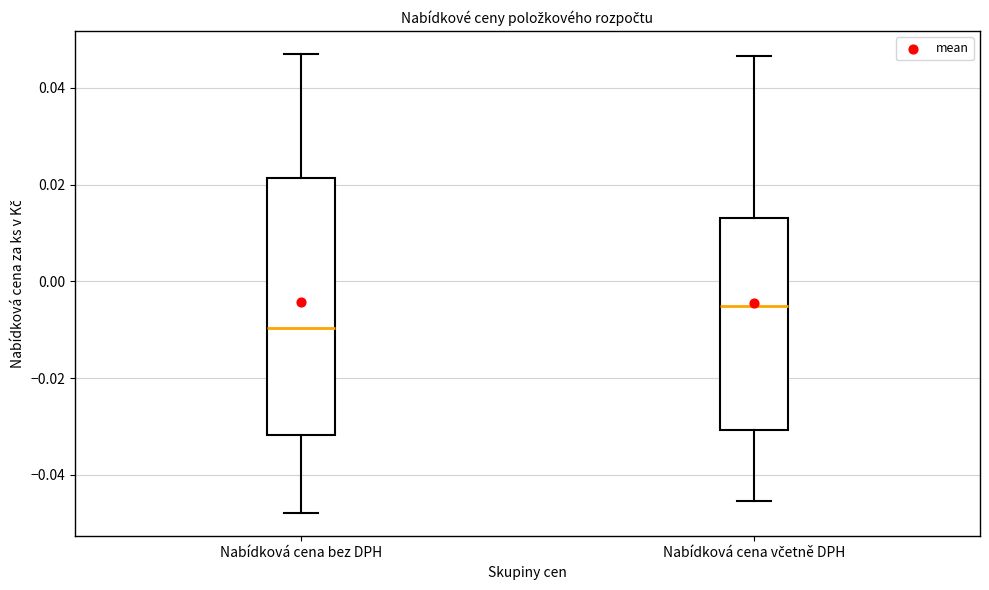

Where is the lower edge of the box for Nabídková cena včetně DPH on the y-axis? The values are not printed on the chart, so give them approximately, as read against the axis.

-0.030